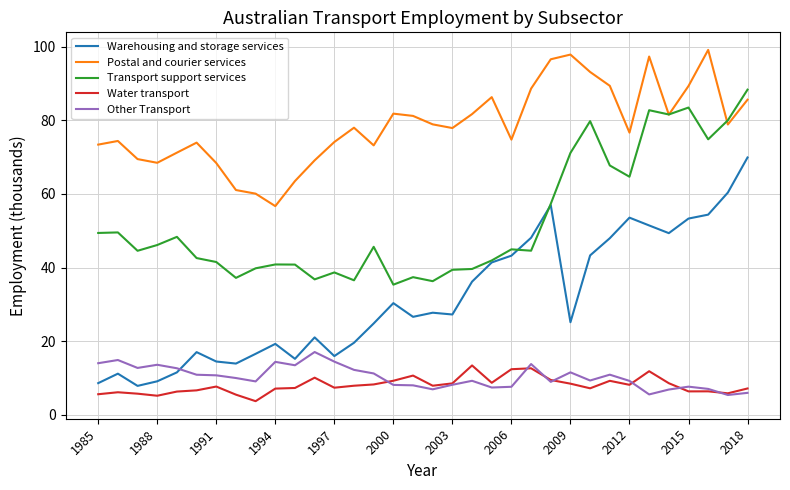

True or false: Postal and courier services and Other Transport intersect in this chart.

False